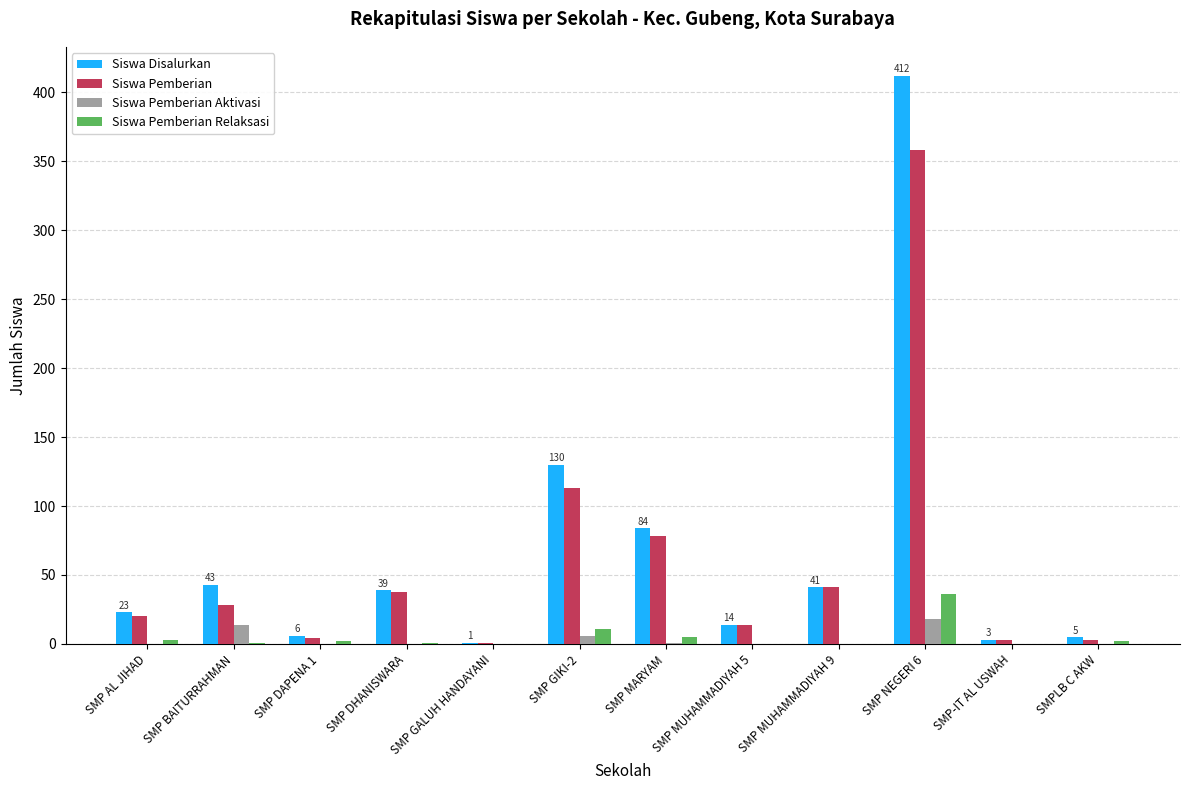

How many data points does each series have?

12